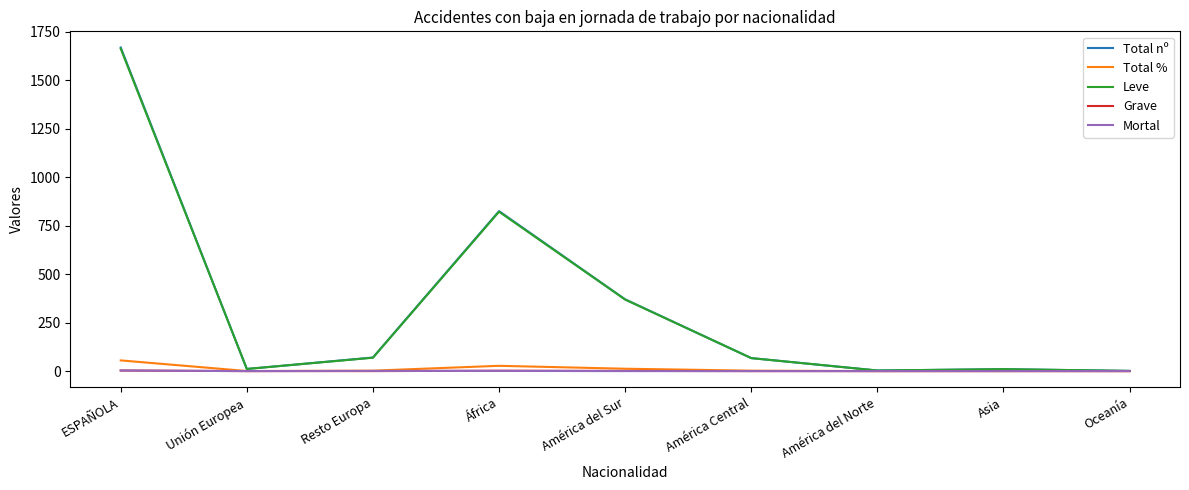

What is the greatest value displayed?

1669.0